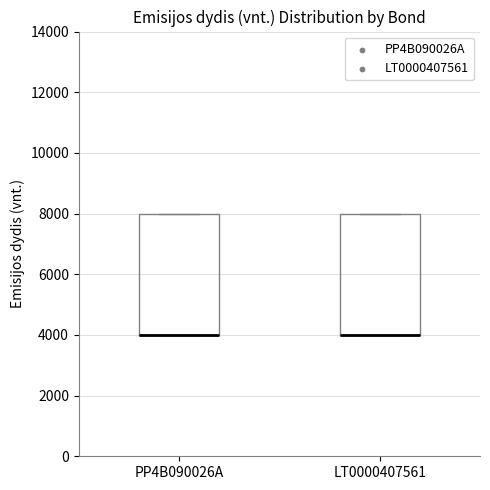

Reading left to right, transcribe this box plot: for each box, give where its median line is, the range the box spans, and where its two whiskers end, as read against the y-axis. The values are not printed on the chart, so give them approximately, as read against the axis.

PP4B090026A: median 4000 (drawn on the box's lower edge), box 4000 to 8000, whiskers 4000 to 8000
LT0000407561: median 4000 (drawn on the box's lower edge), box 4000 to 8000, whiskers 4000 to 8000